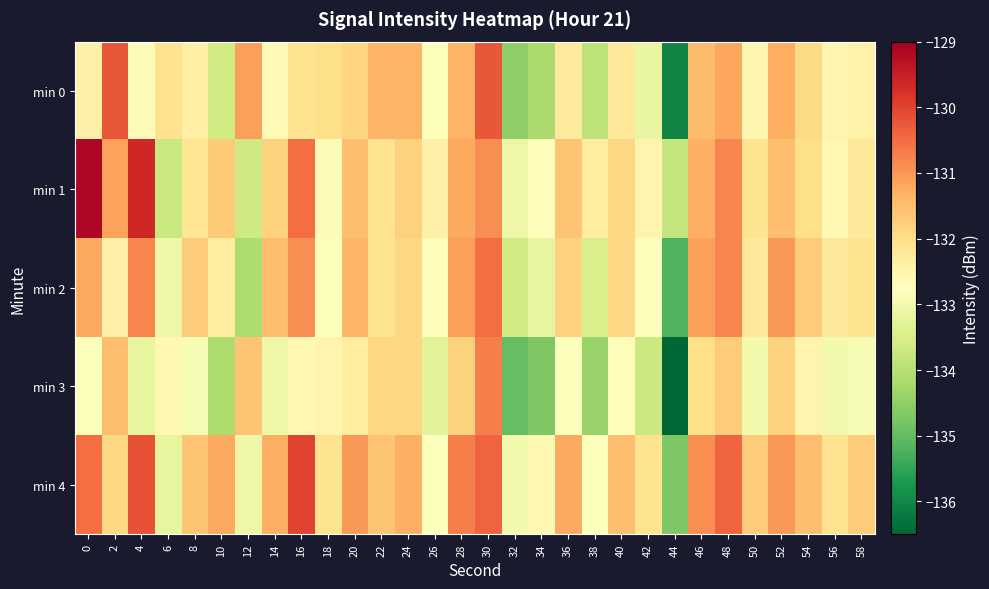

What is the greatest value displayed?

-129.1